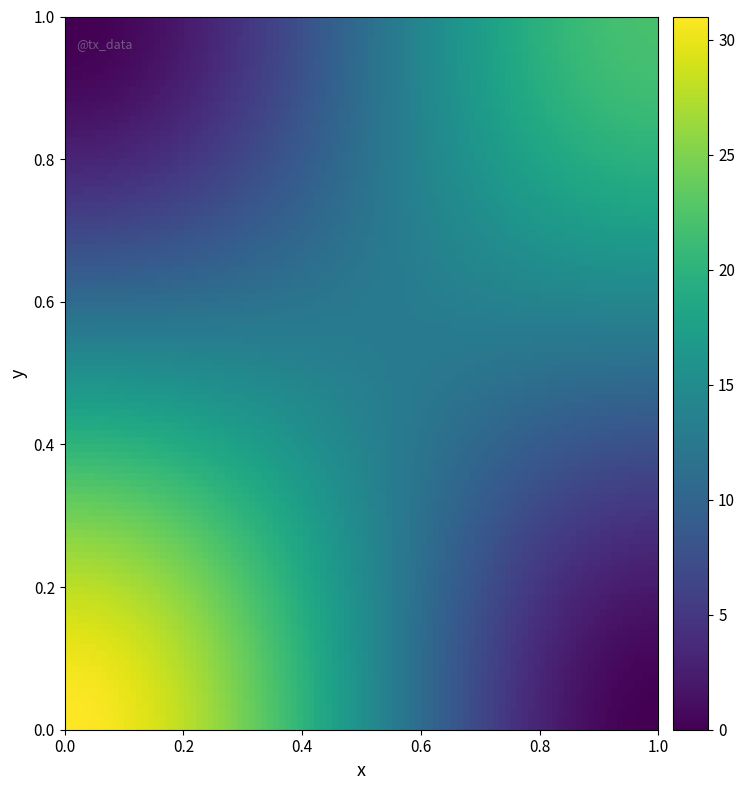

At how many categories does at least one series exceed 18?

1